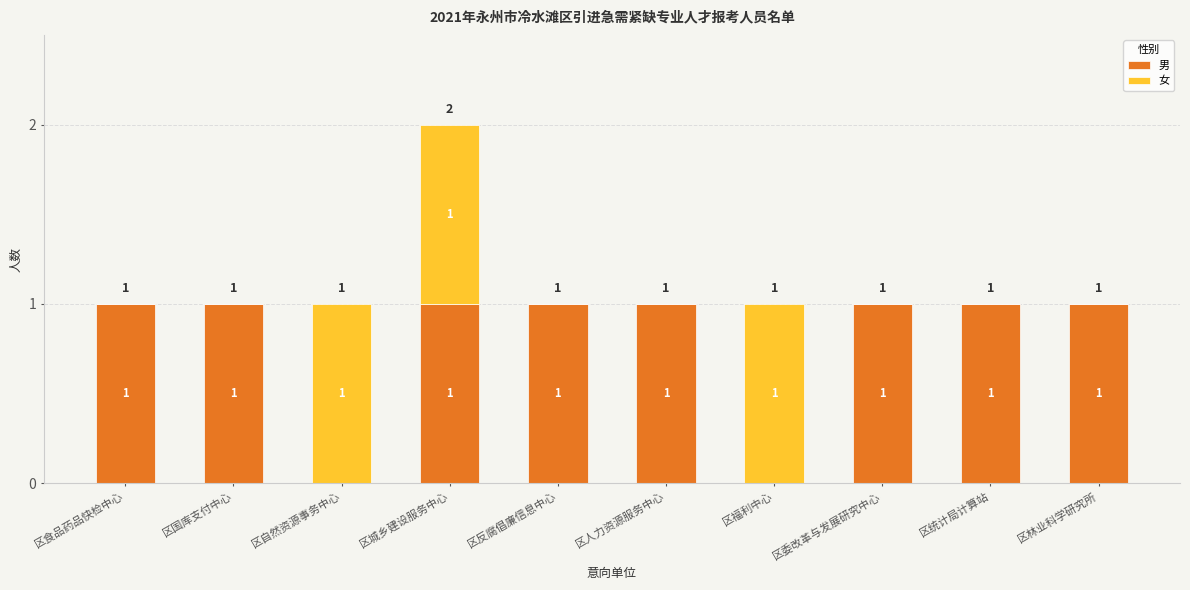

What is the sum of all 男 values?

8